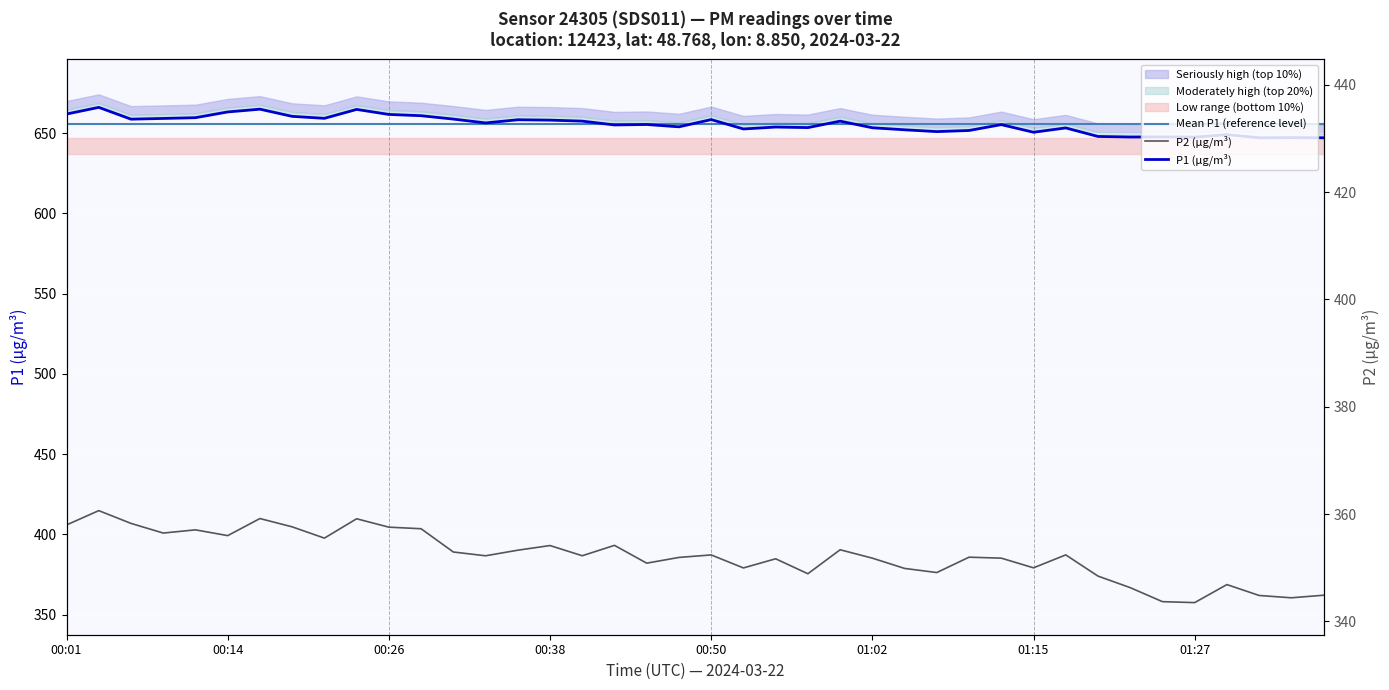

How many intersections are there between P1 (µg/m³) and Mean P1 (reference level)?

5